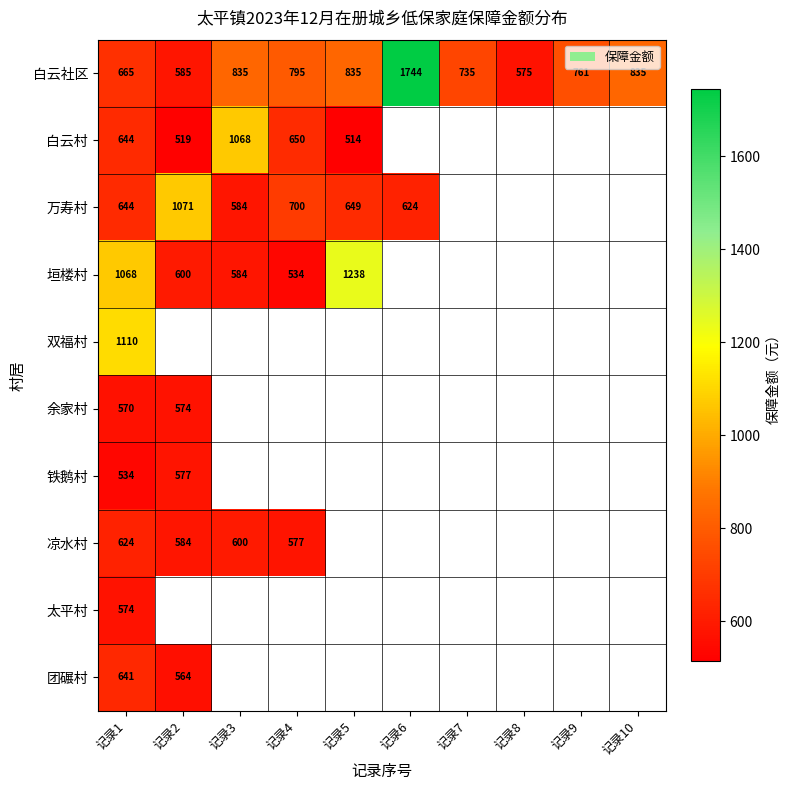

Is it true that 万寿村 equals 649 at 记录5?

True